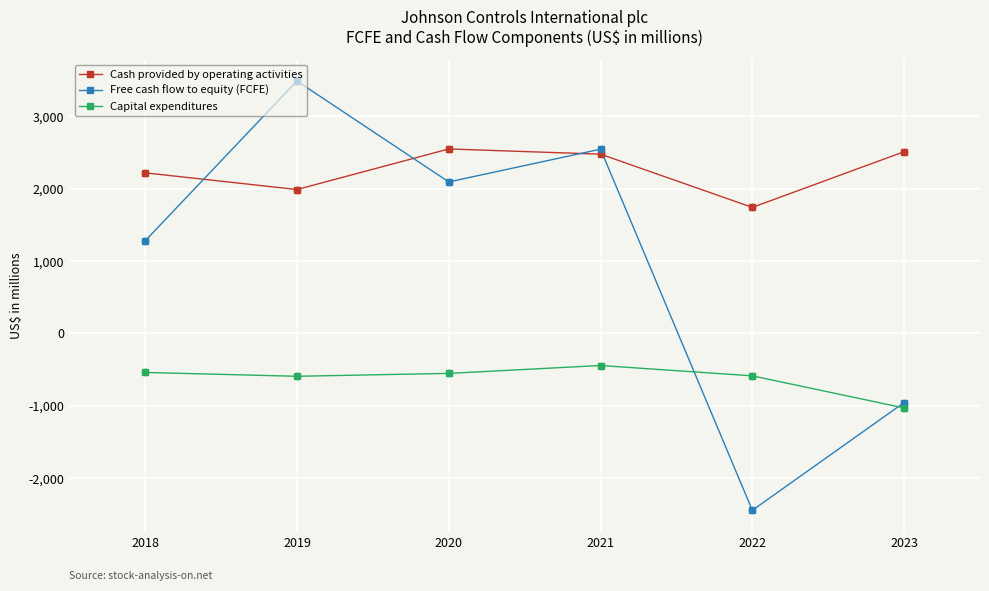

Which series has the widest spread of values?

Free cash flow to equity (FCFE)